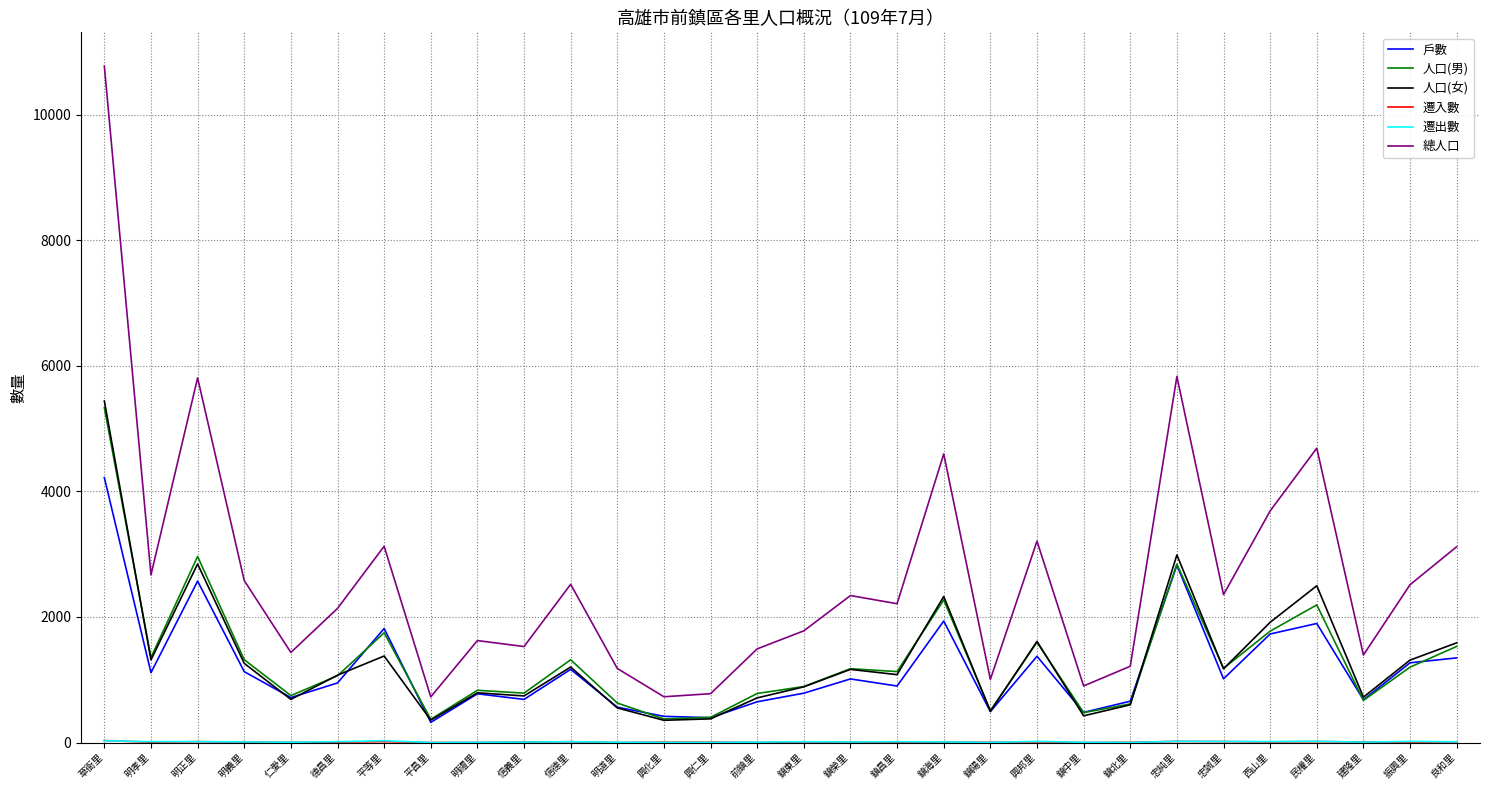

Which category has the highest value across all series?

草衙里